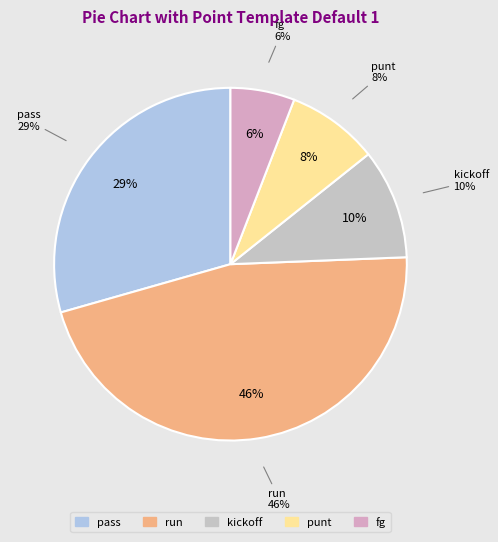

What is the ratio of the value at kickoff to the value at pass?

0.3